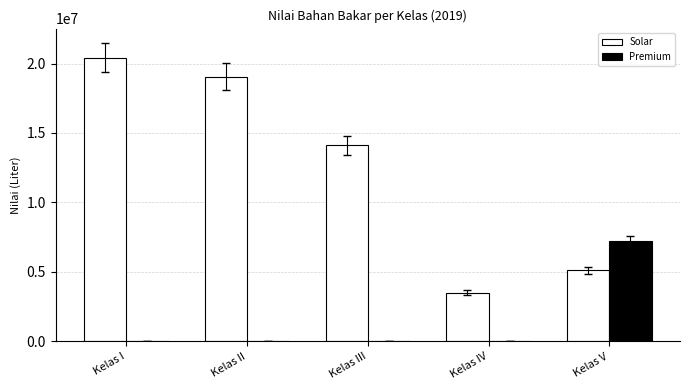

Which category has the highest value in the Premium series?

Kelas V